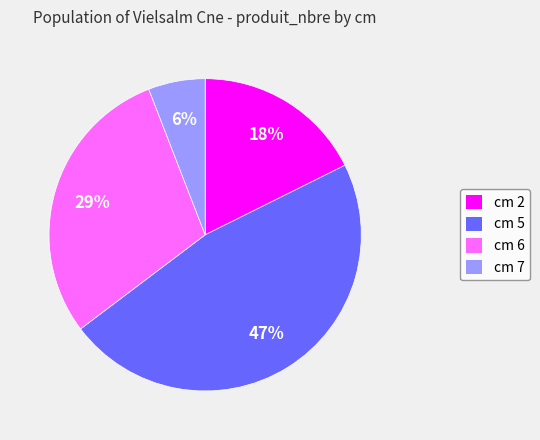

How many slices are in this pie chart?

4